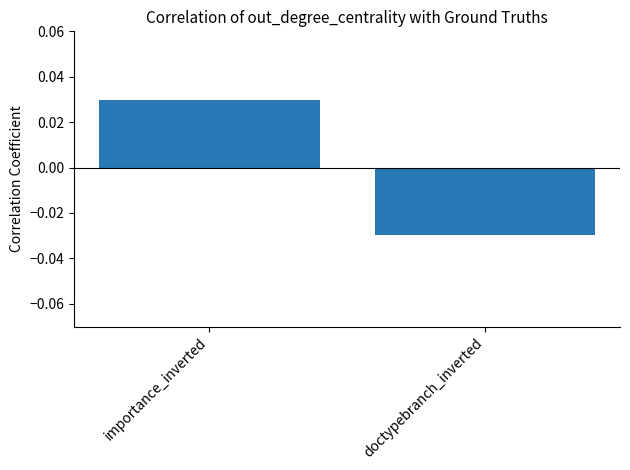

At which category does the chart reach its minimum across all series?

doctypebranch_inverted